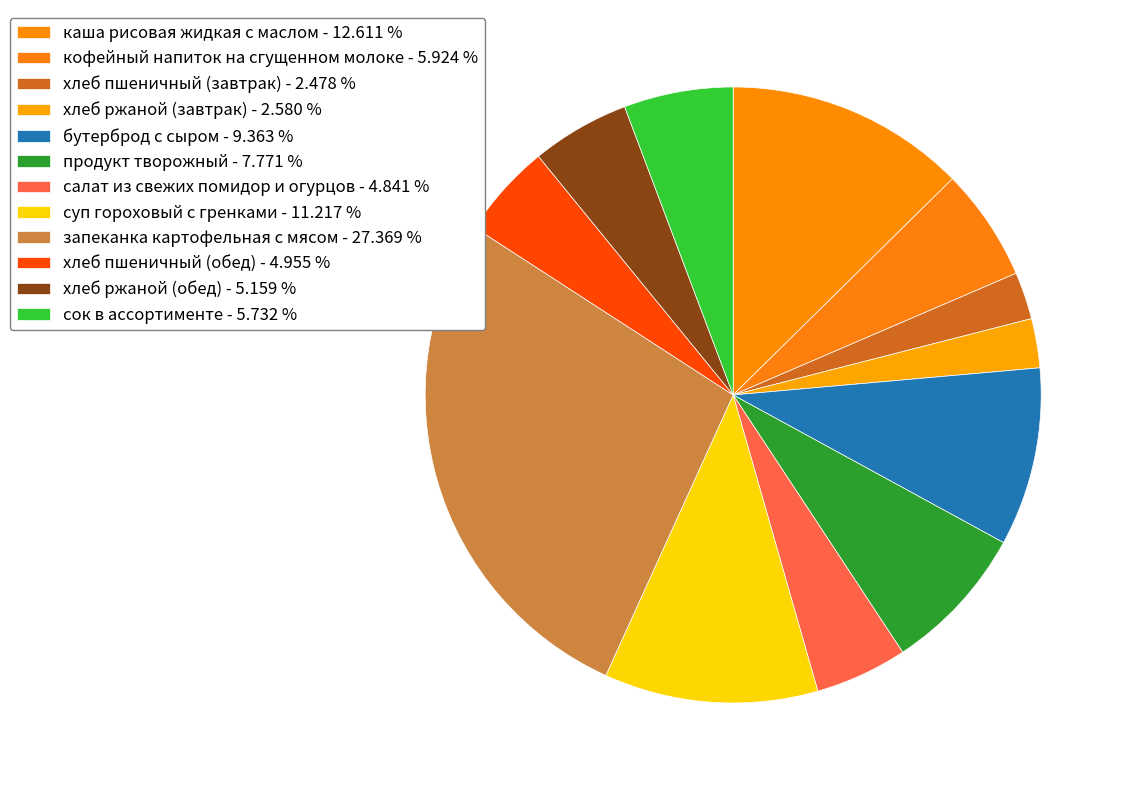

How many segments does this pie chart have?

12